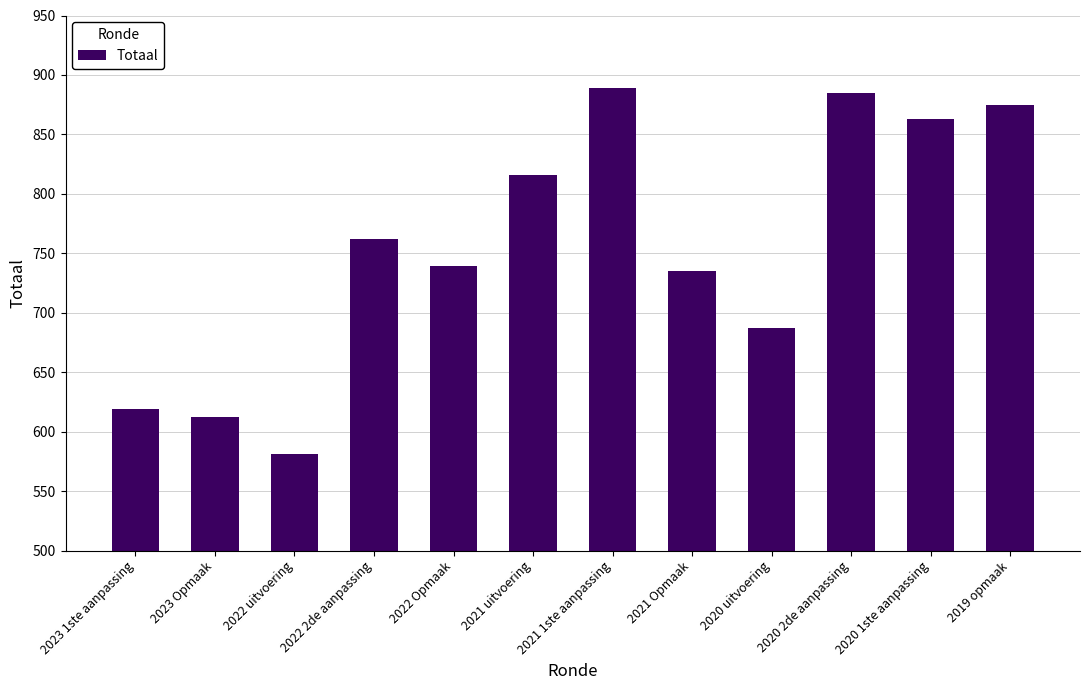

Are the bars grouped side by side (vs. stacked)?

No